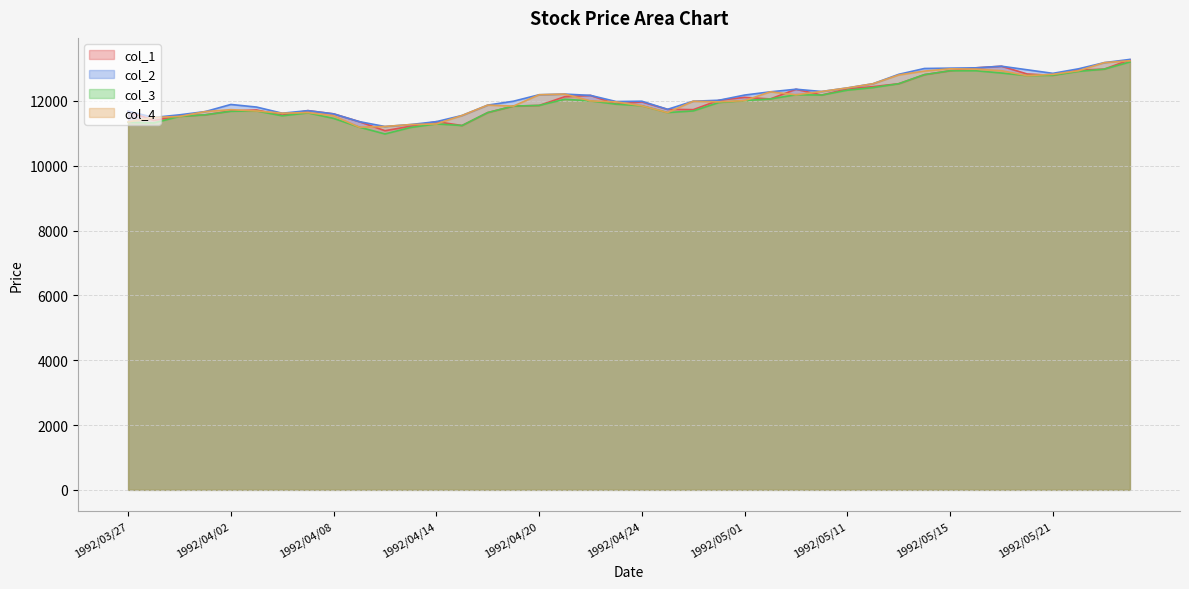

What is the sum of the col_2 values at 1992/03/27 and 1992/05/26?

24960